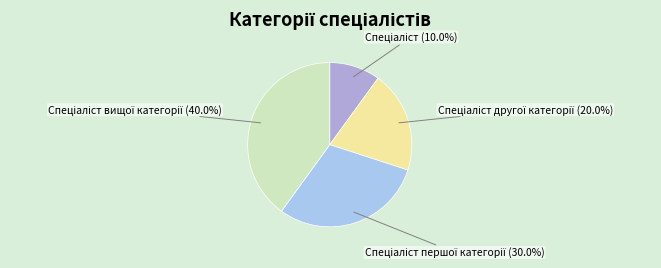

How many slices are in this pie chart?

4